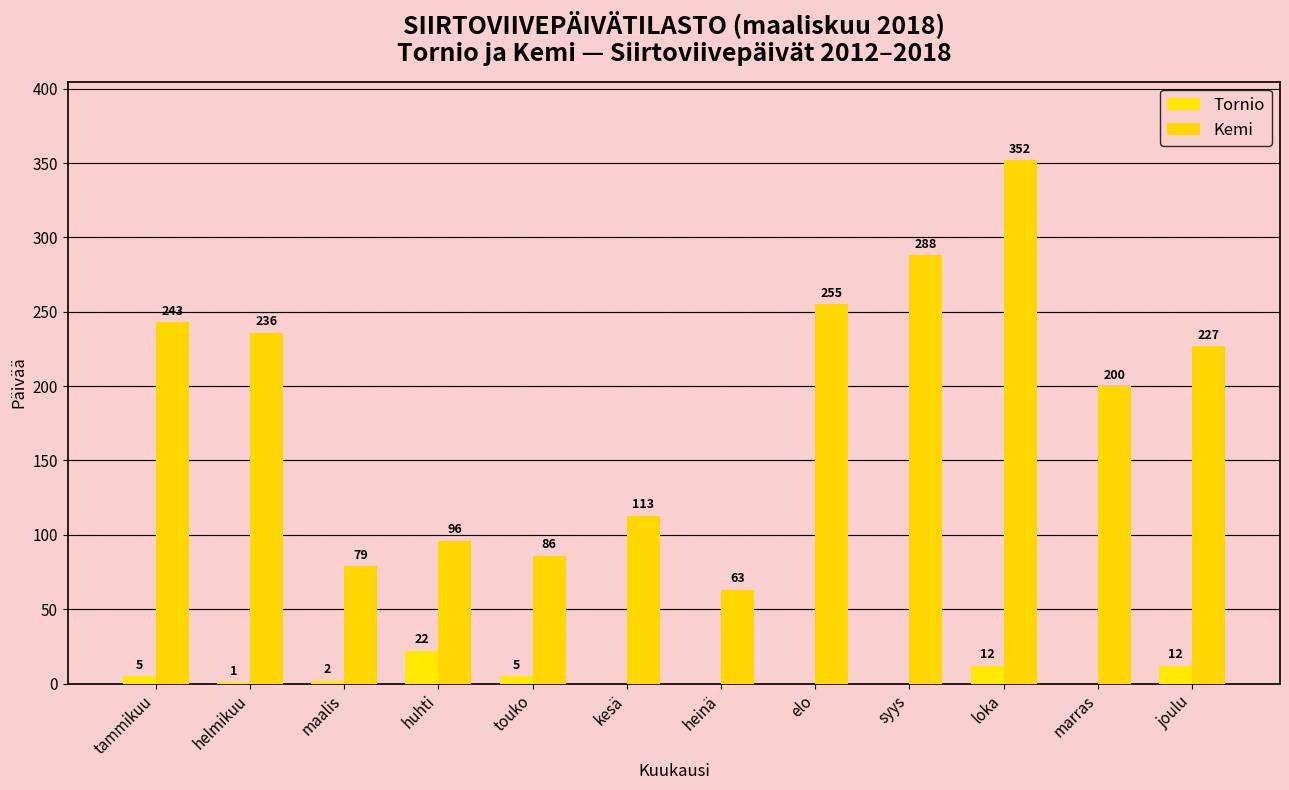

What is the spread (max minus min) of values at loka?

340